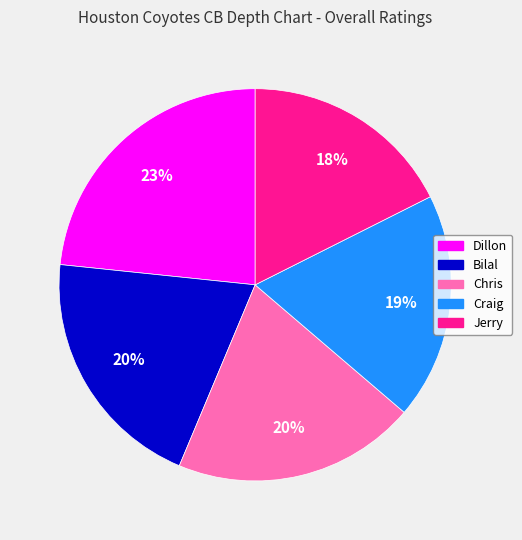

Combined, do Dillon and Bilal account for over 50%?

No